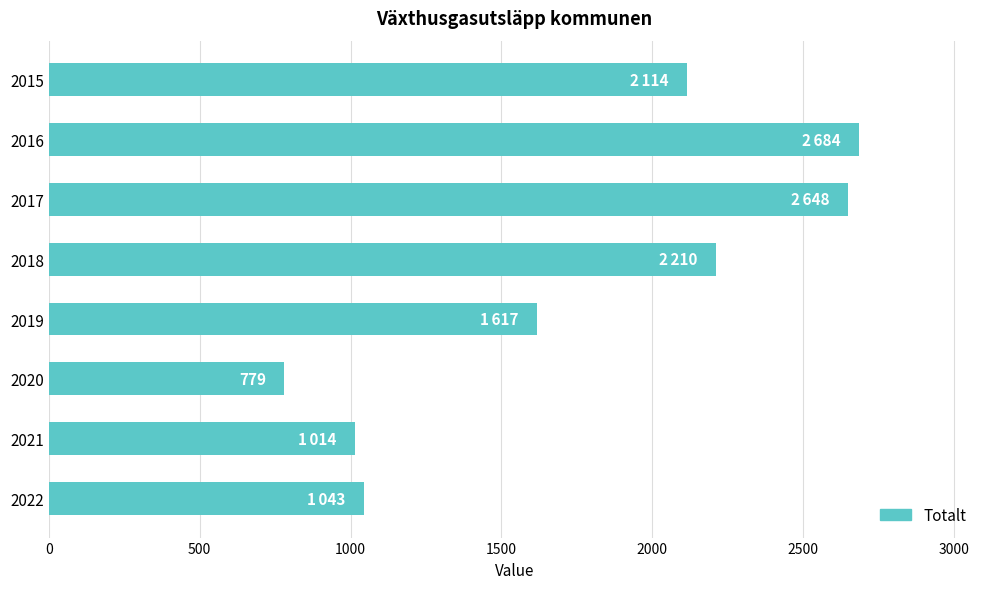

Reading top to bottom, extract all data points from this chart.

2015=2114	2016=2684	2017=2648	2018=2210	2019=1617	2020=779	2021=1014	2022=1043